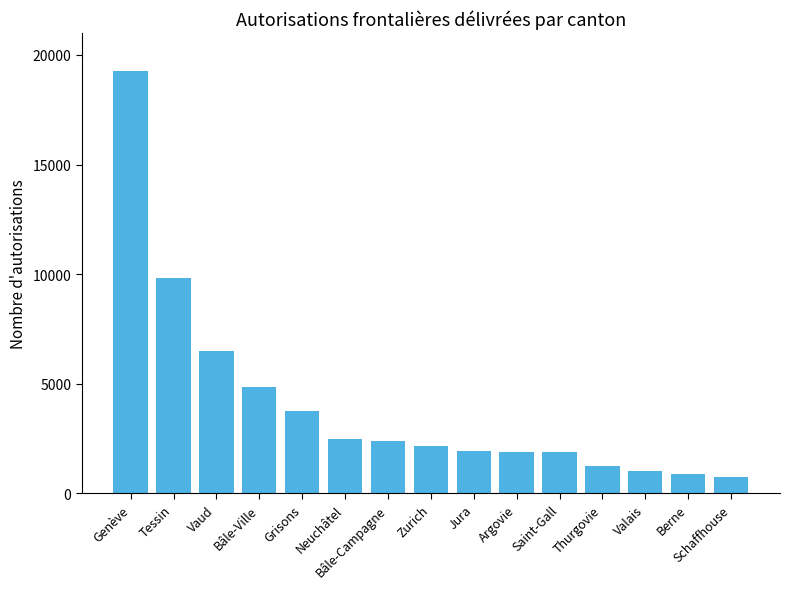

What is the value of the 2nd bar from the left?

9836